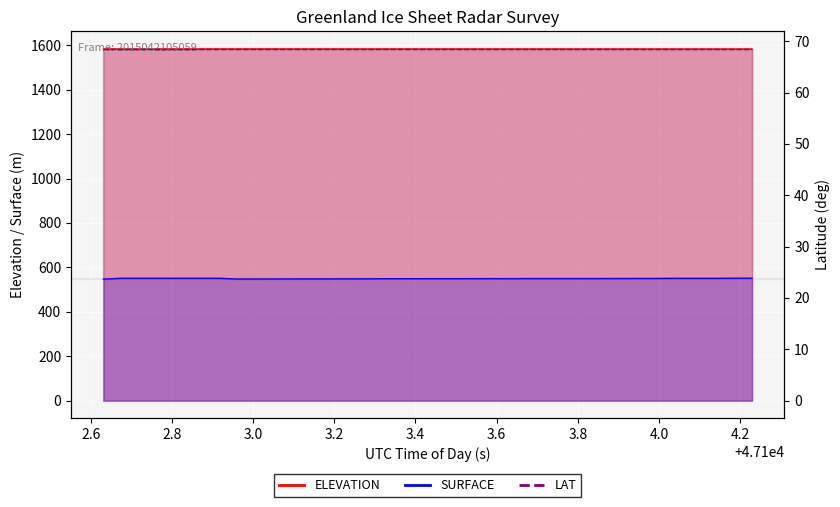

True or false: ELEVATION and SURFACE intersect in this chart.

False